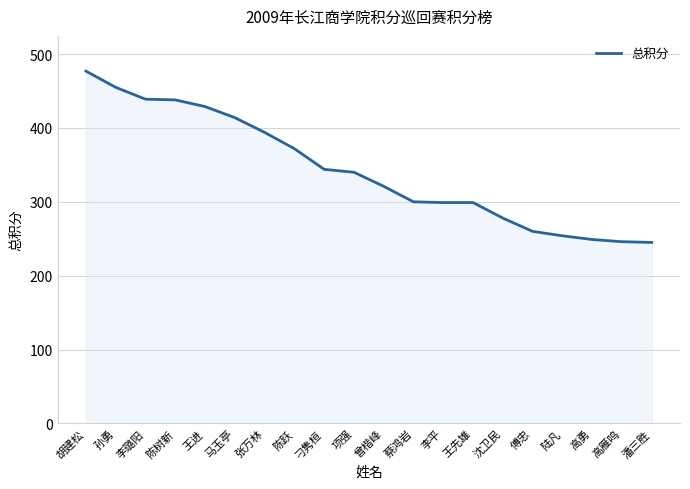

What position from the right is 马玉亭?

15